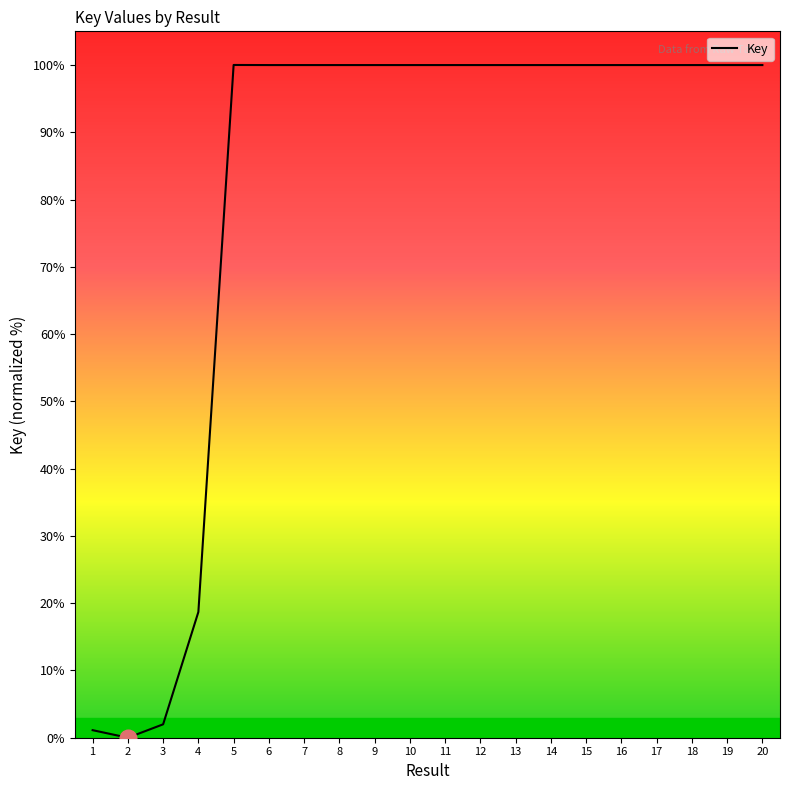

How many lines are shown in the chart?

1